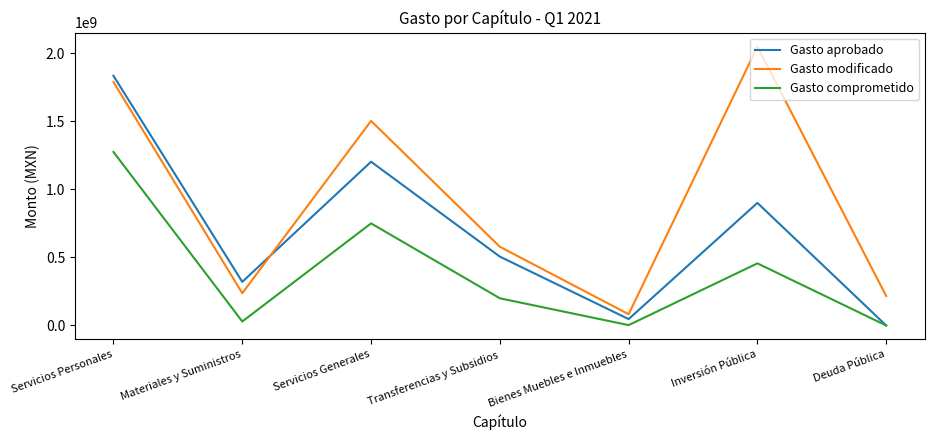

What is the total value across all series at Deuda Pública?

216507690.3